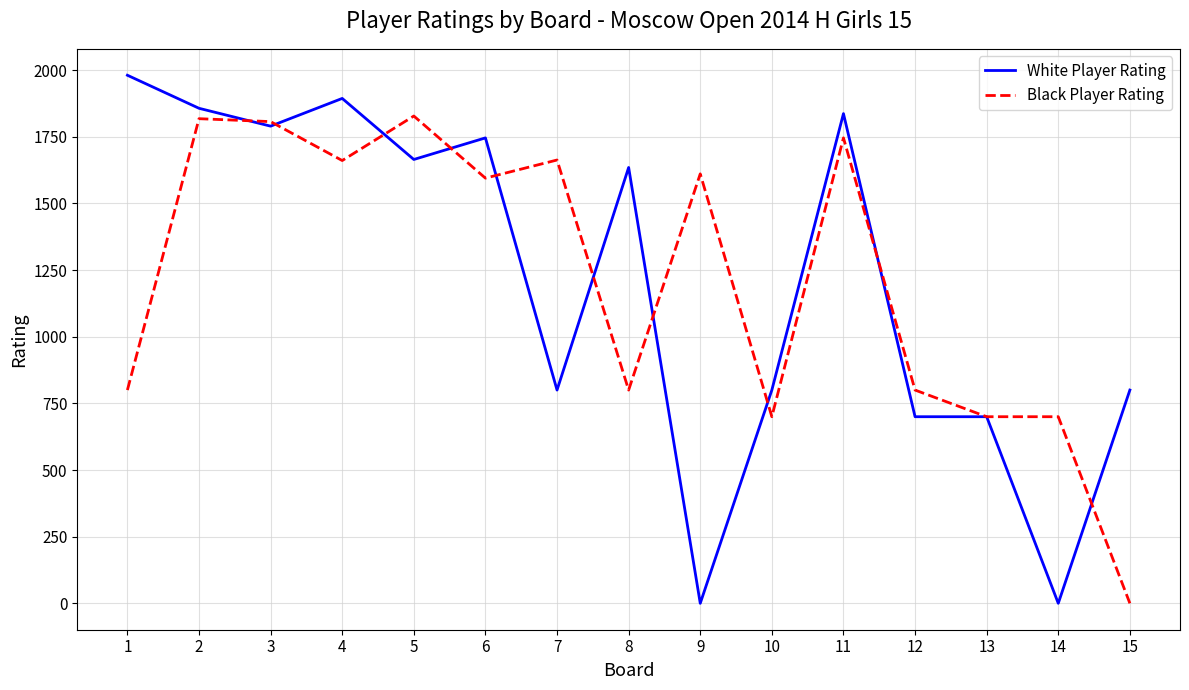

At 14, list the series in order from largest to smallest.

Black Player Rating, White Player Rating